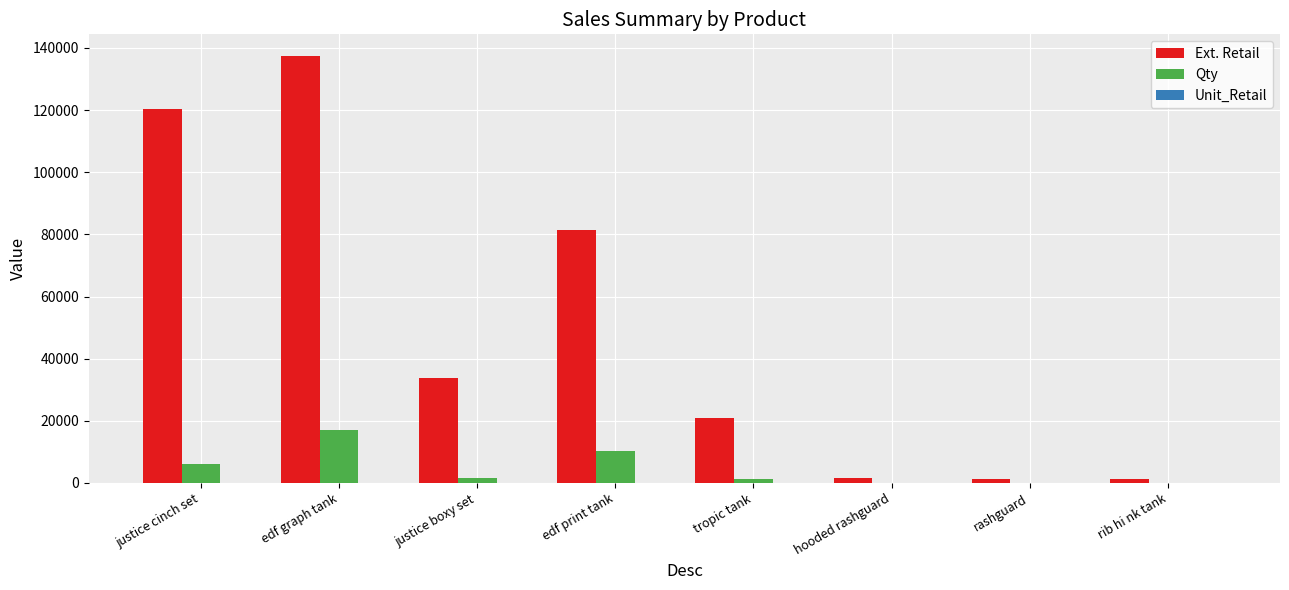

Does the chart contain stacked bars?

No